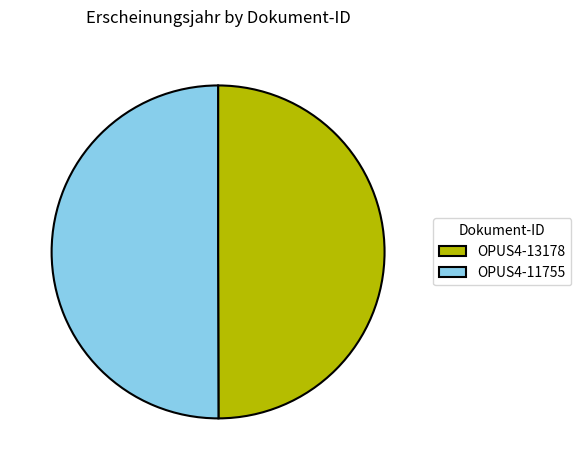

Count the number of slices in the pie.

2